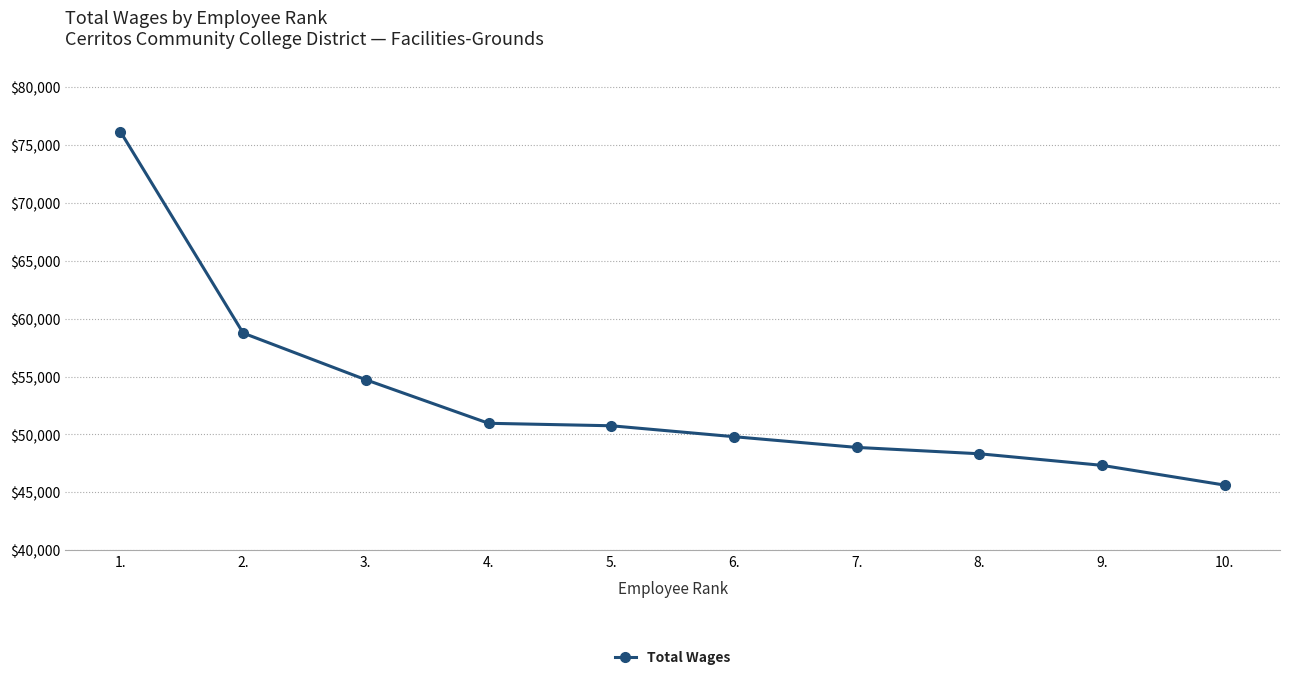

Which category has the lowest value across all series?

10.